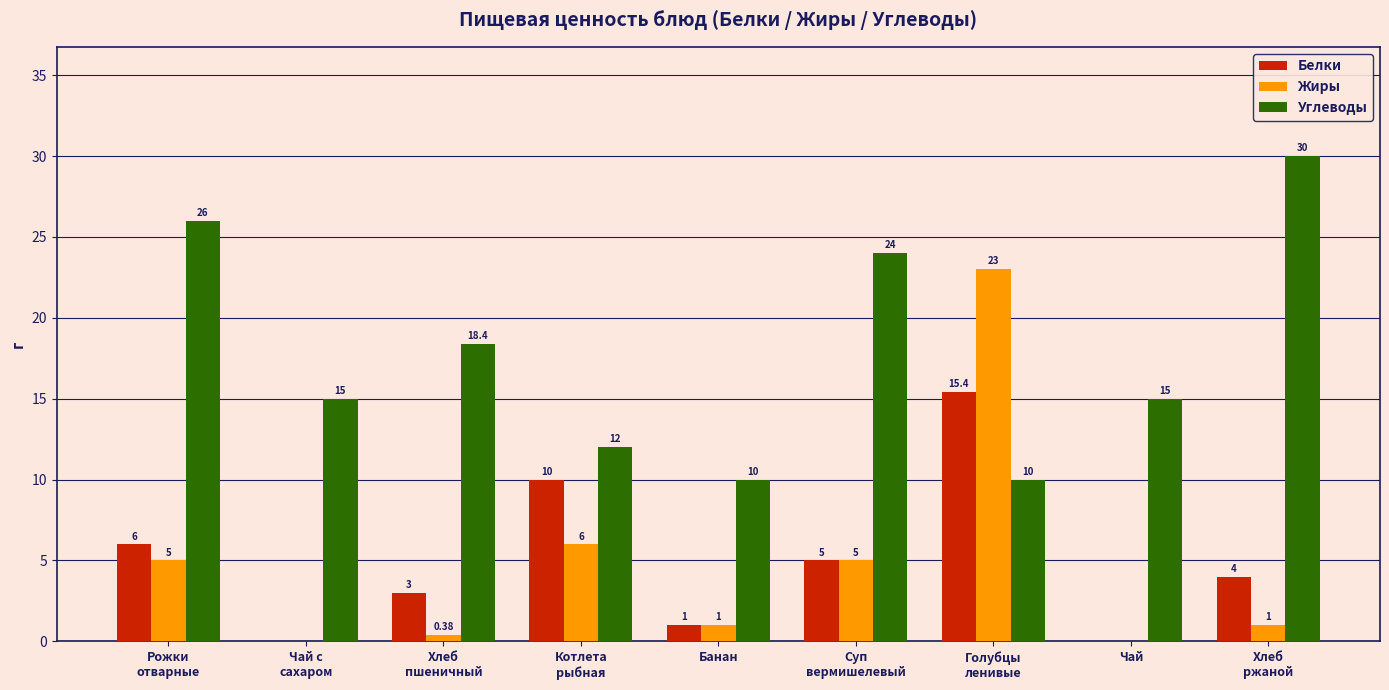

Which series has the largest total across all categories?

Углеводы